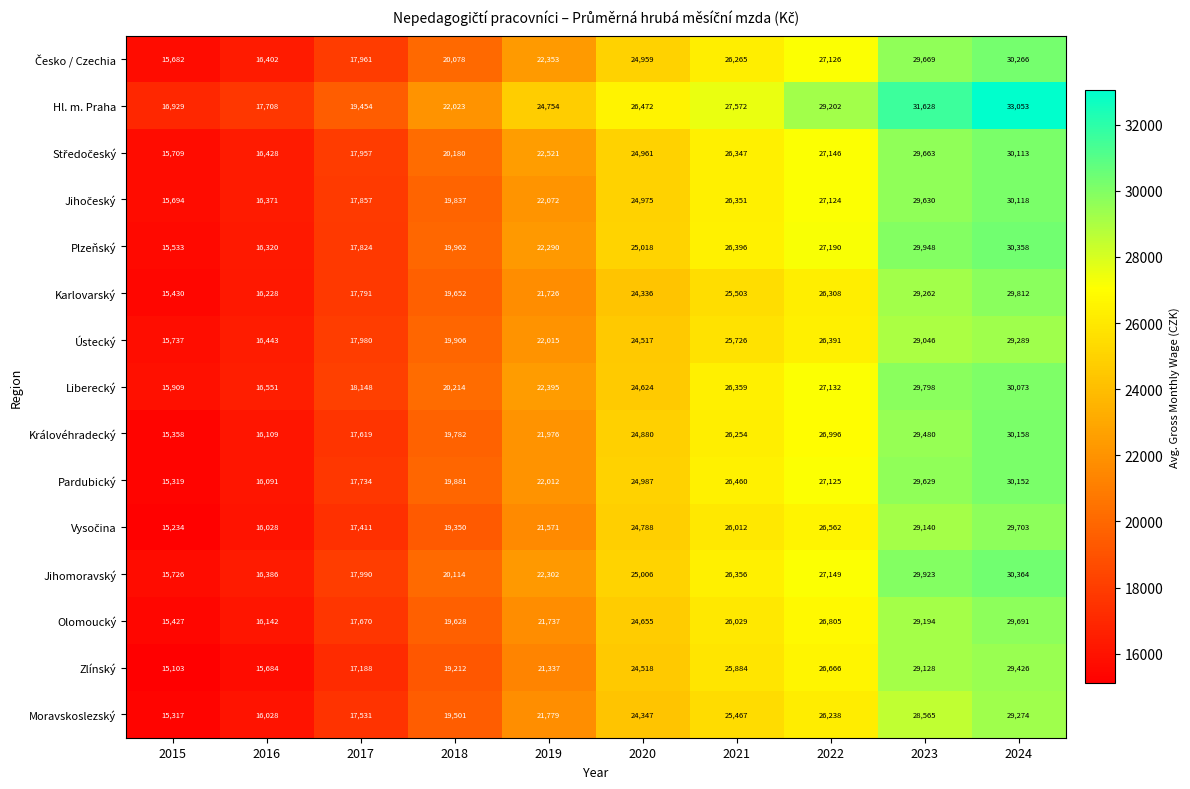

Is it true that Zlínský equals 29128 at 2023?

True